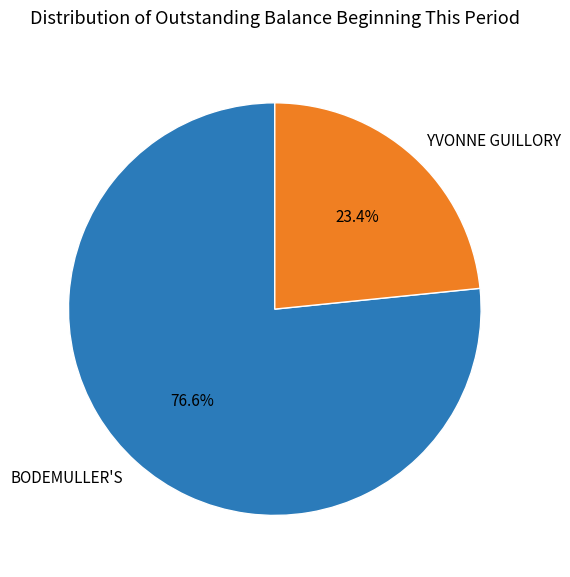

Which has a higher value, BODEMULLER'S or YVONNE GUILLORY?

BODEMULLER'S